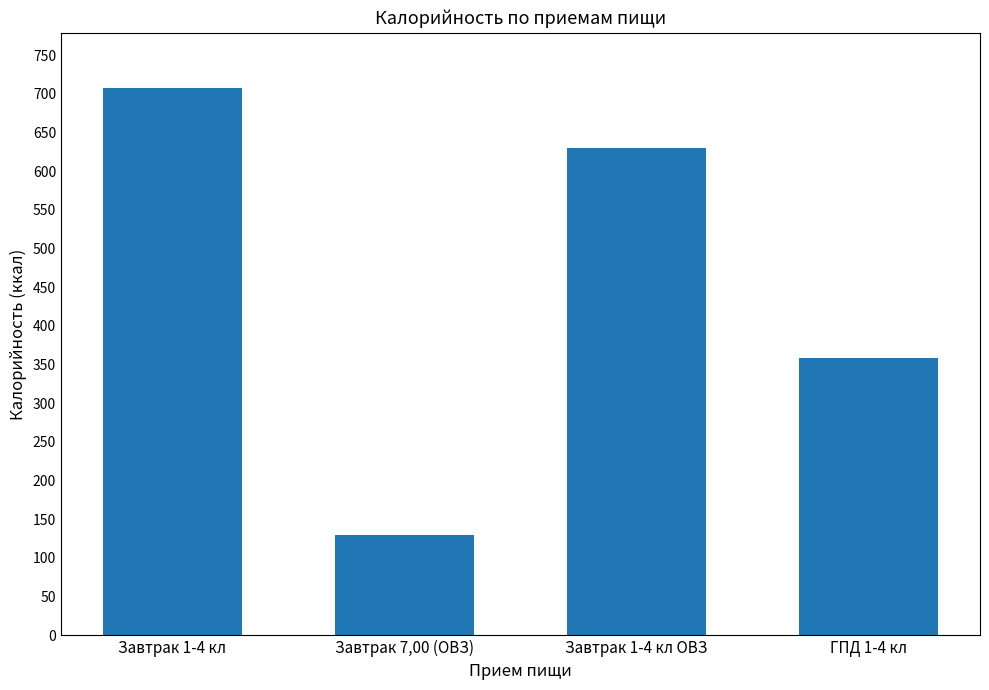

Rank the categories by value from highest to lowest.

Завтрак 1-4 кл, Завтрак 1-4 кл ОВЗ, ГПД 1-4 кл, Завтрак 7,00 (ОВЗ)